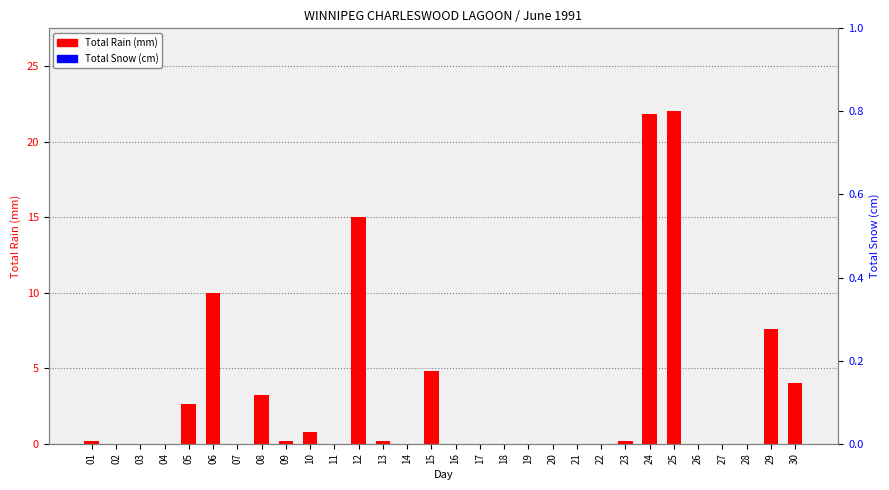

At 16, list the series in order from smallest to largest.

Total Rain (mm), Total Snow (cm)